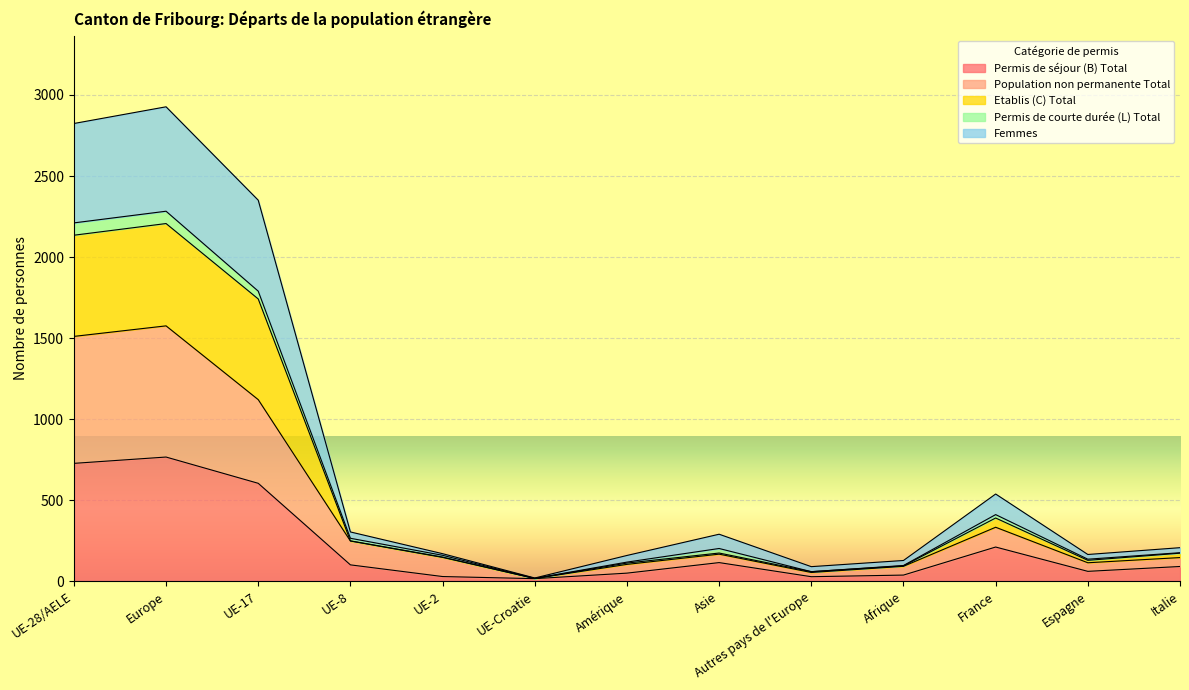

Does the chart display data point markers on the line(s)?

No